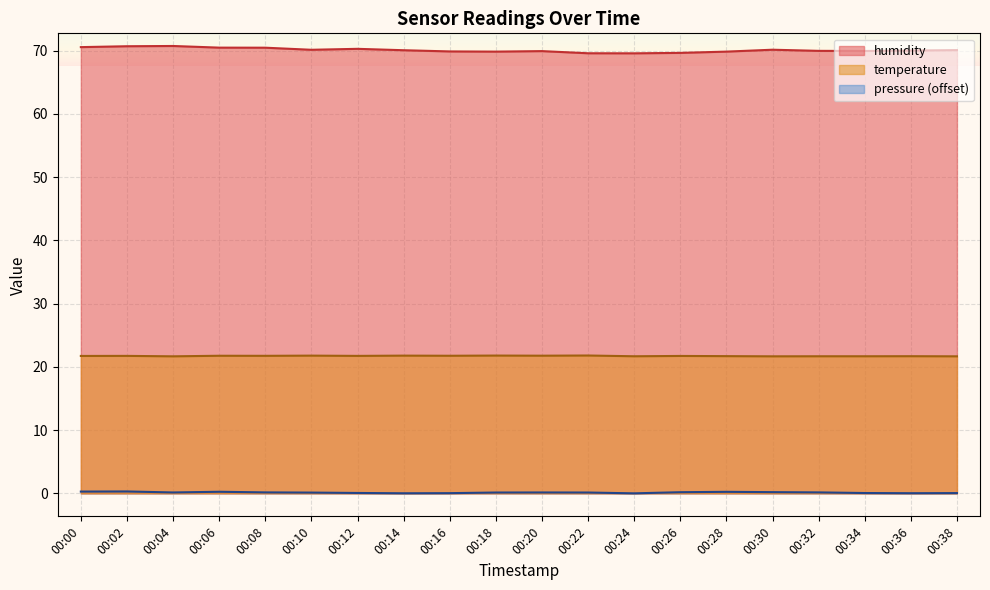

In pressure, how many points are higher than both neighbors (excluding endpoints)?

4